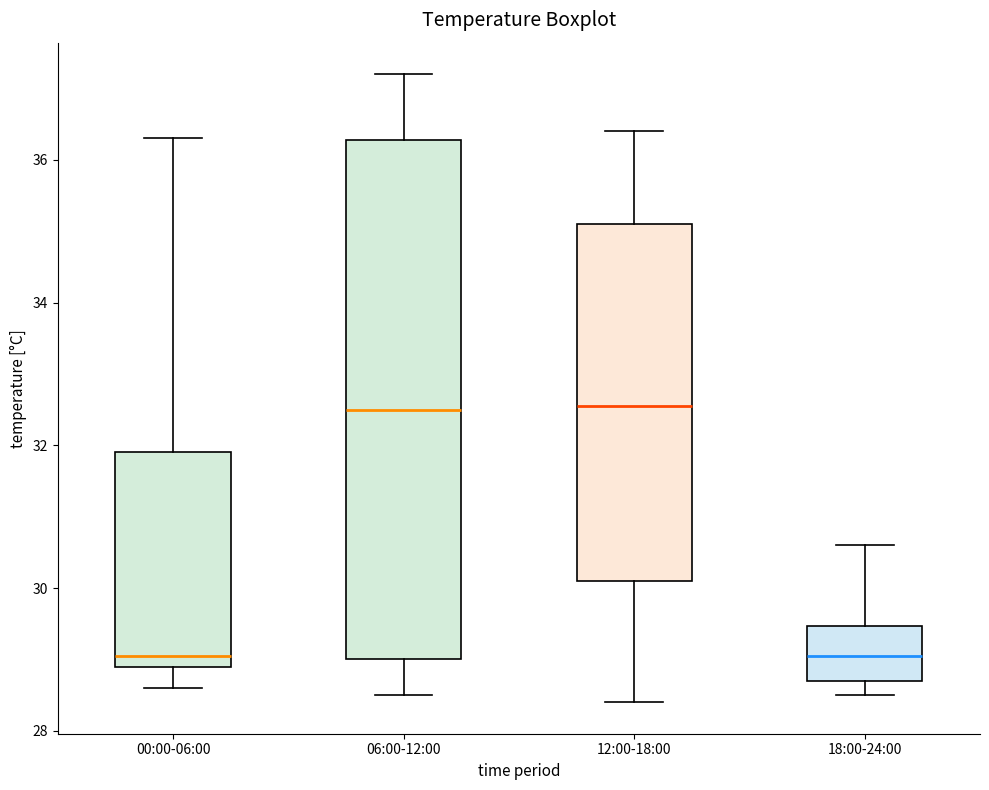

Reading left to right, transcribe this box plot: for each box, give where its median line is, the range the box spans, and where its two whiskers end, as read against the y-axis. The values are not printed on the chart, so give them approximately, as read against the axis.

00:00-06:00: median 29.0 (just above the box's lower edge), box 29.0 to 32.0, whiskers 28.6 to 36.4
06:00-12:00: median 32.6, box 29.0 to 36.2, whiskers 28.6 to 37.2
12:00-18:00: median 32.6, box 30.2 to 35.2, whiskers 28.4 to 36.4
18:00-24:00: median 29.0, box 28.8 to 29.4, whiskers 28.6 to 30.6